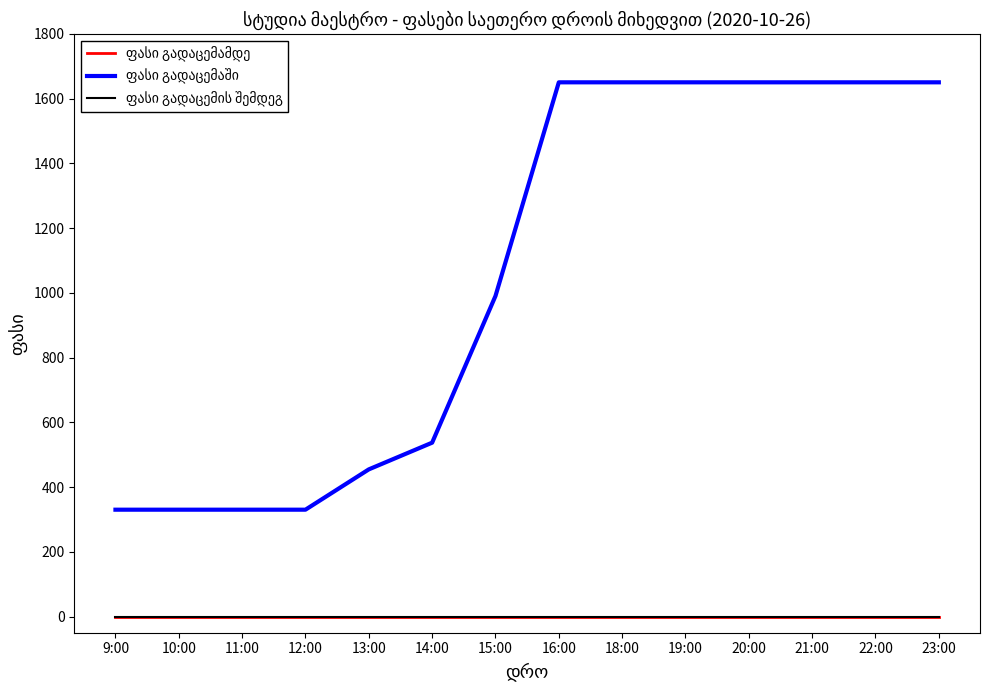

True or false: ფასი გადაცემაში and ფასი გადაცემამდე cross at least once.

False